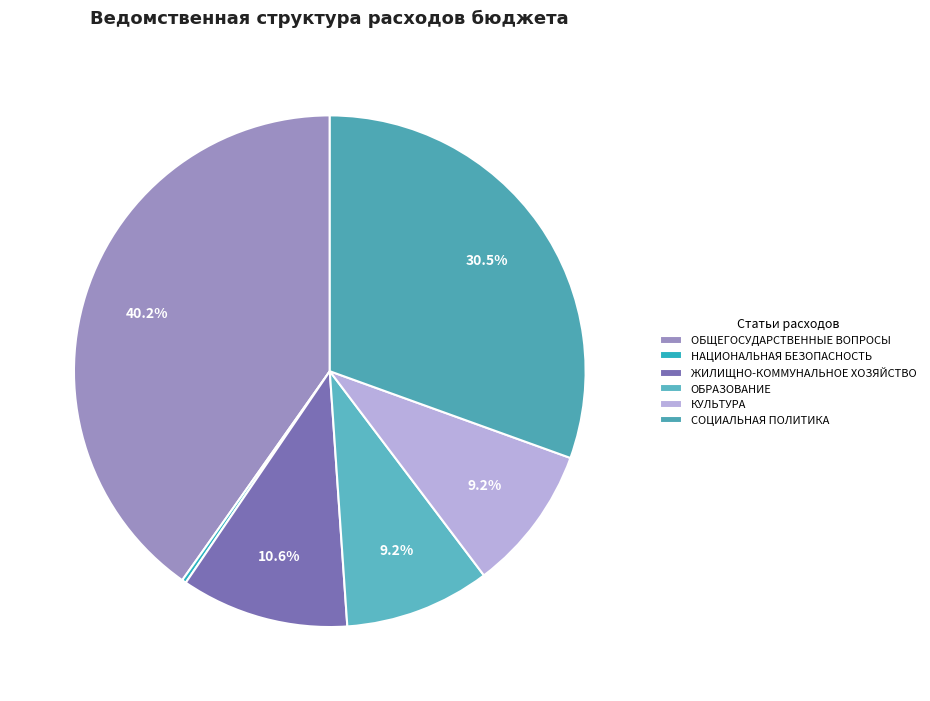

Does ОБРАЗОВАНИЕ account for over 50% of the chart?

No